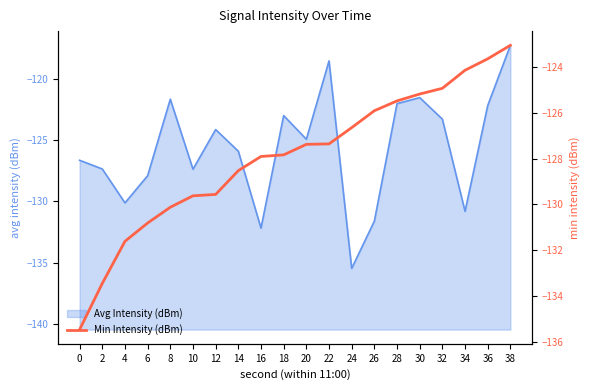

At which label does Avg Intensity (dBm) reach its peak?

38